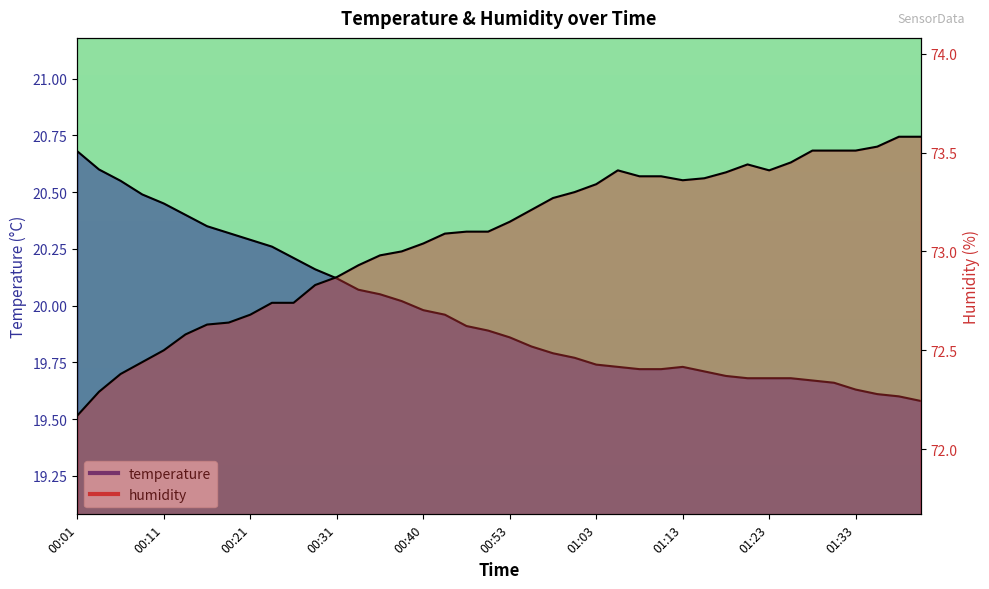

List the series in order of their peak value, highest first.

humidity, temperature